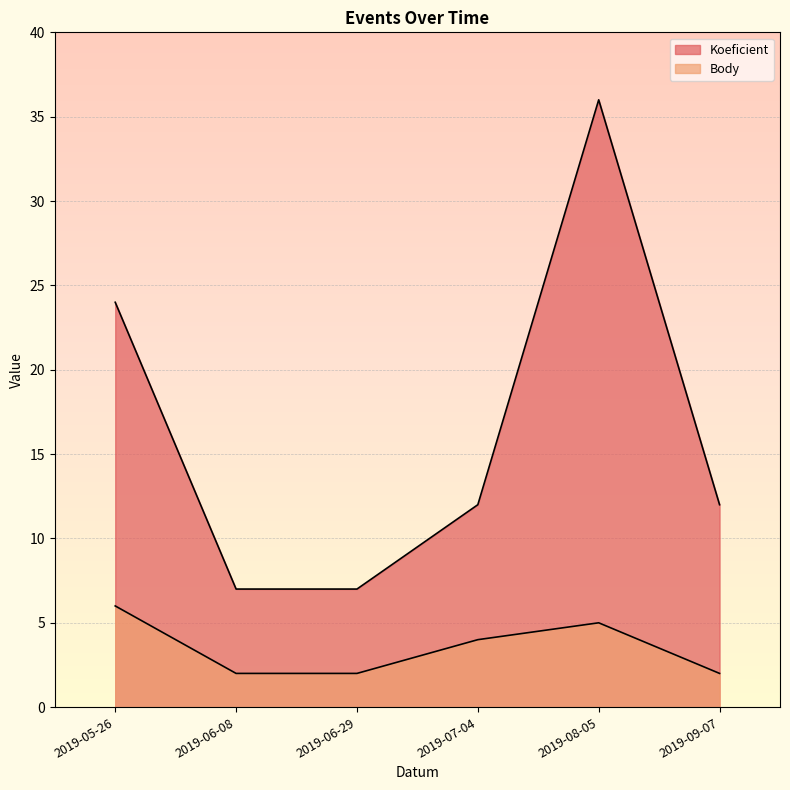

Reading left to right, what are all the values shown in this chart?

Koeficient: 2019-05-26=24	2019-06-08=7	2019-06-29=7	2019-07-04=12	2019-08-05=36	2019-09-07=12
Body: 2019-05-26=6	2019-06-08=2	2019-06-29=2	2019-07-04=4	2019-08-05=5	2019-09-07=2